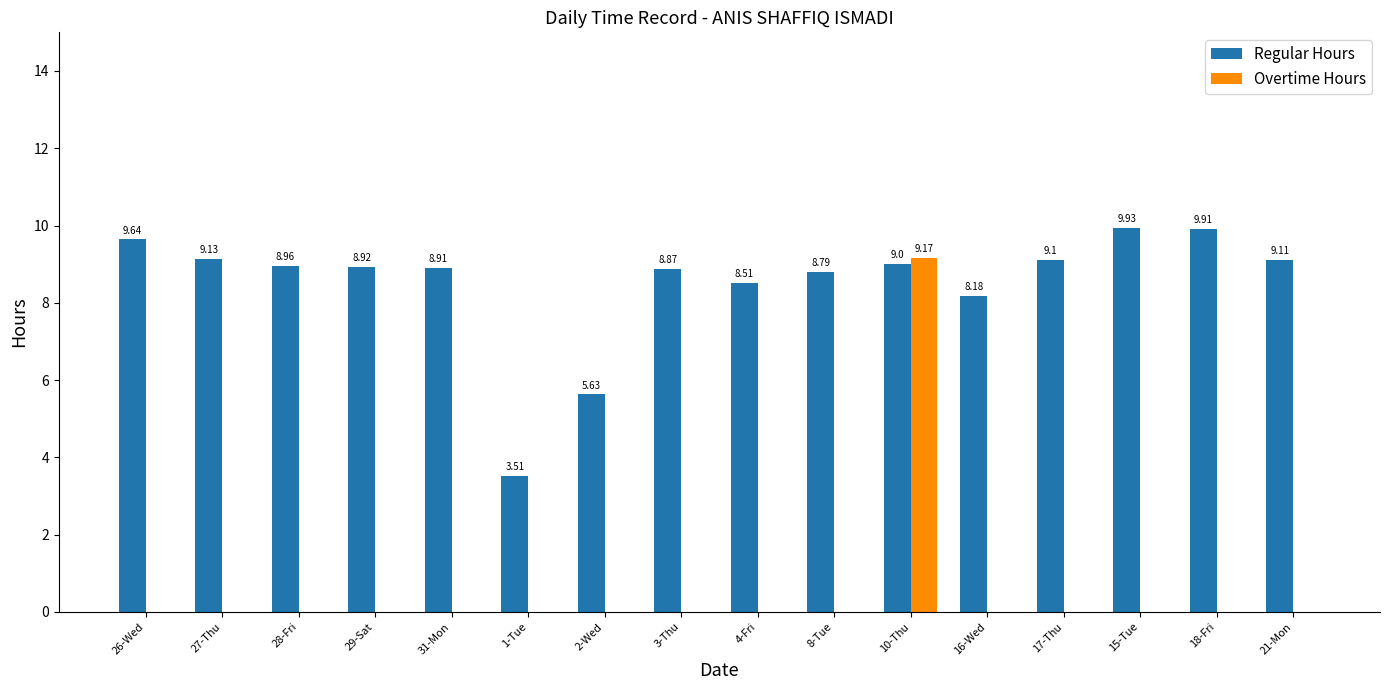

True or false: Overtime Hours has a value of -4.5 at 27-Thu.

False